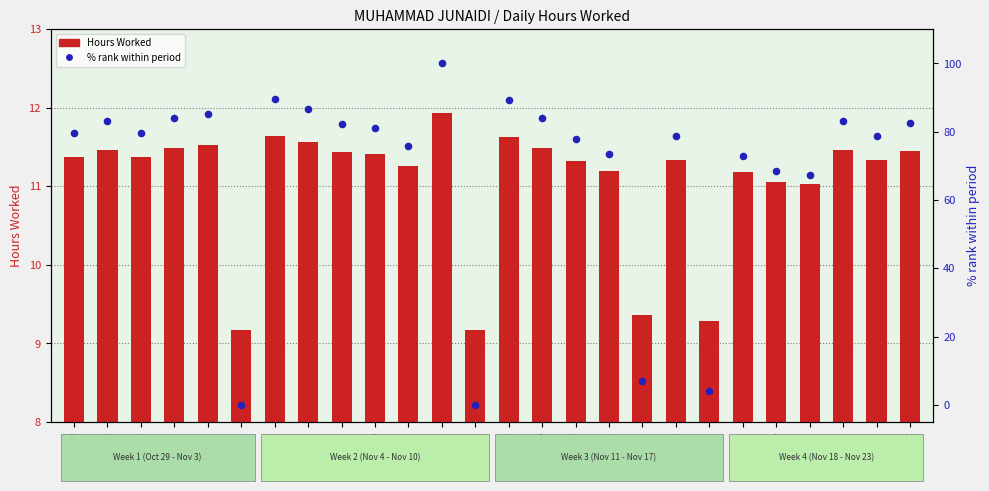

Which series reaches the minimum Y coordinate?

% rank within period